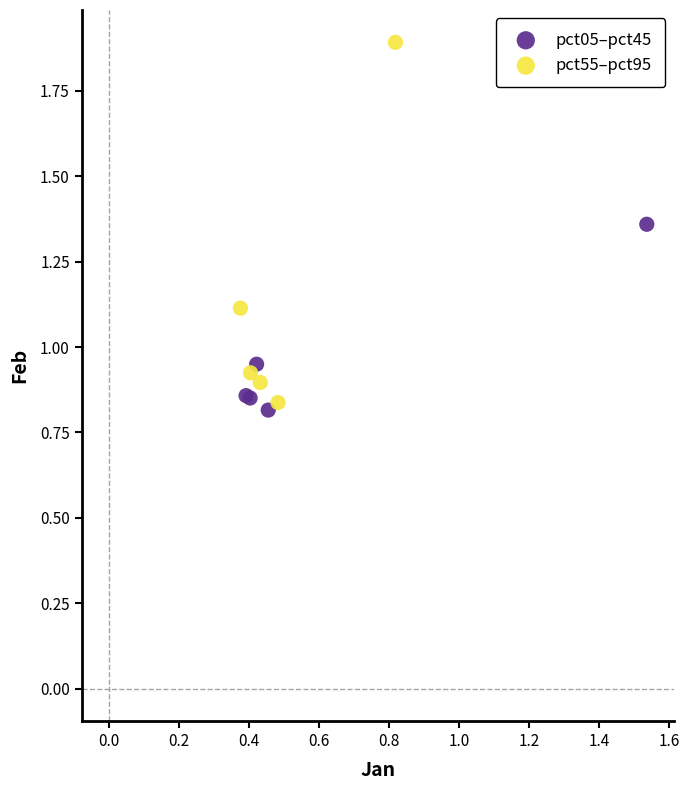

Which series has the widest spread of Y values?

pct55–pct95